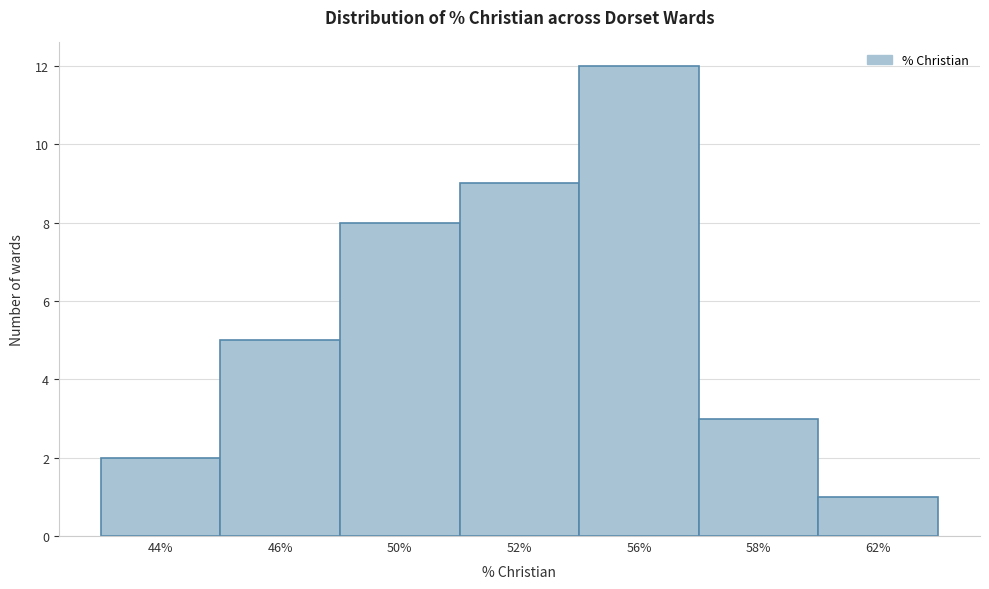

Reading left to right, transcribe all the data shown in this chart.

2	5	8	9	12	3	1